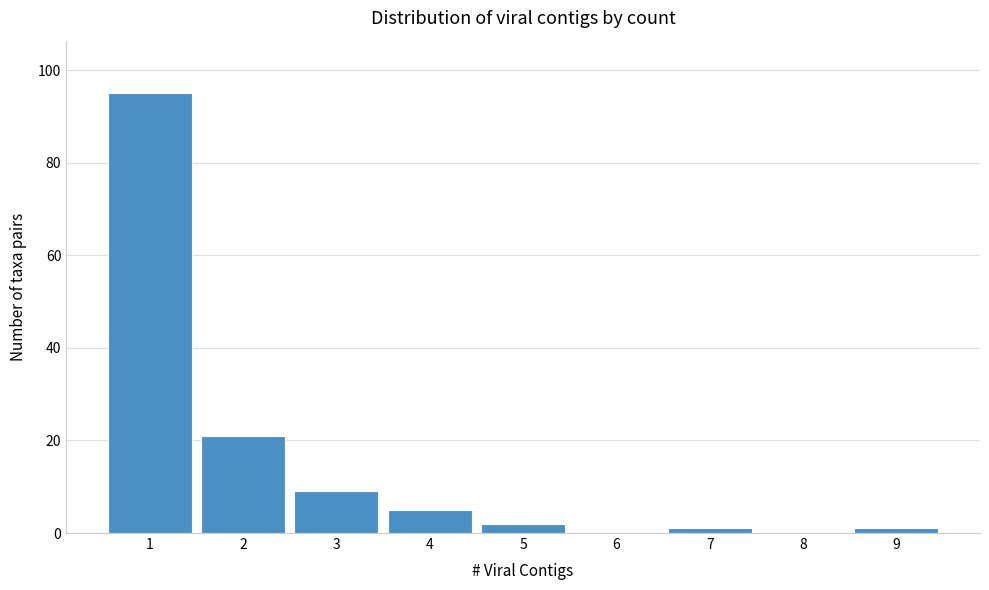

Reading left to right, list all the values displayed in this chart.

1=95	2=21	3=9	4=5	5=2	6=0	7=1	8=0	9=1